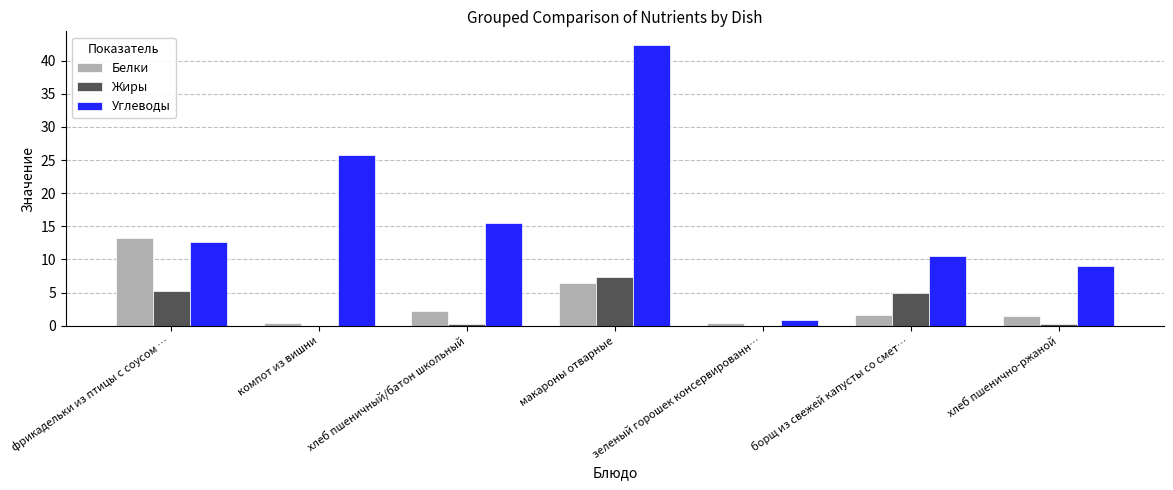

The value of Жиры at макароны отварные is 7.4. True or false?

True